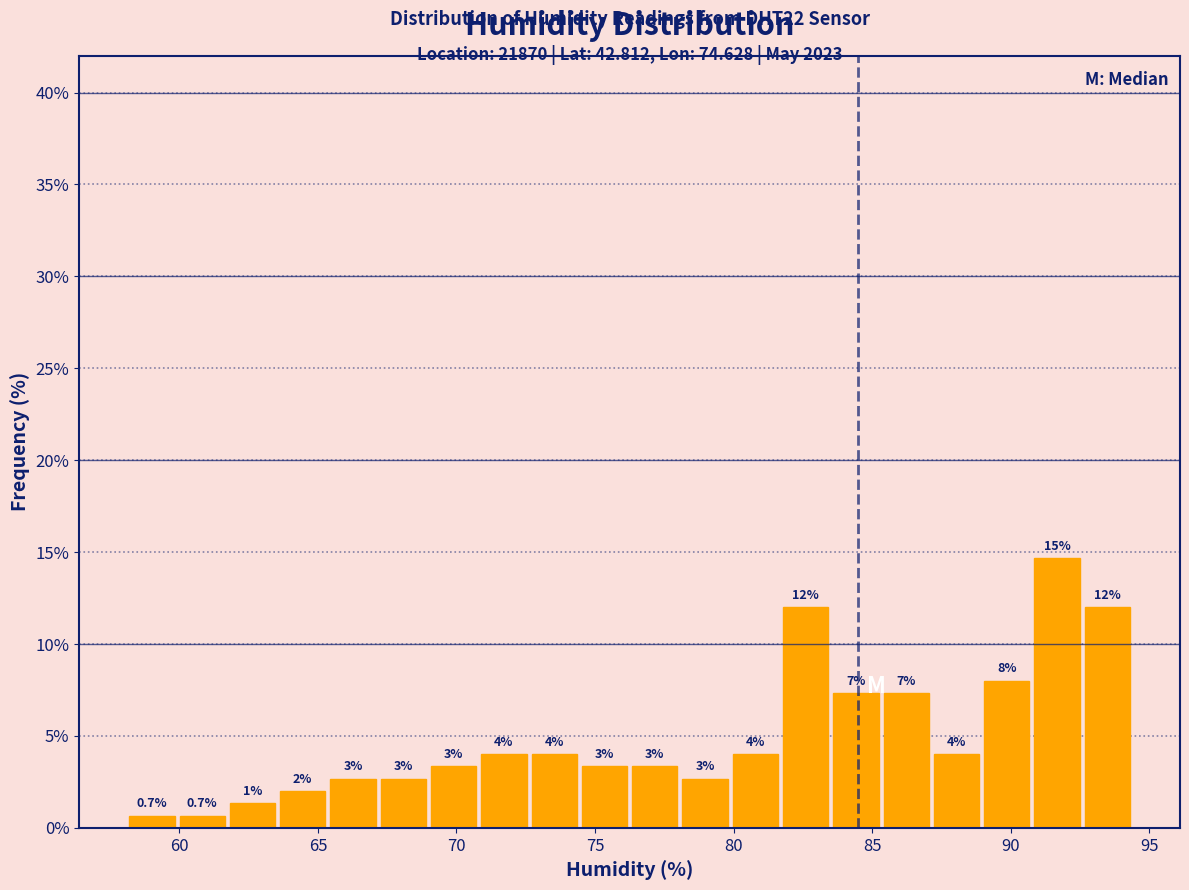

Around what value on the x-axis is the tallest bar? Give the approximate position of its centre, as read against the axis.

91.5